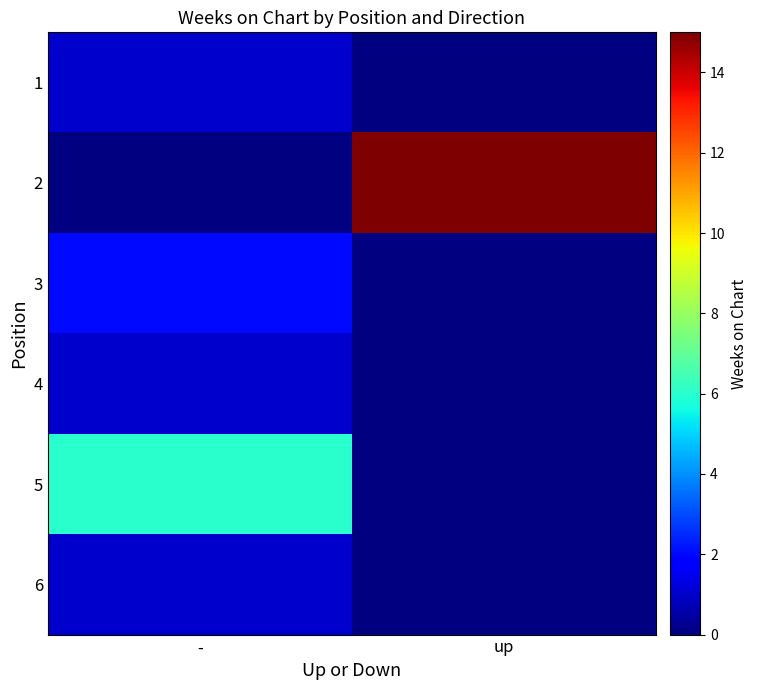

Is the value of 6 at up greater than the value of 3 at -?

No